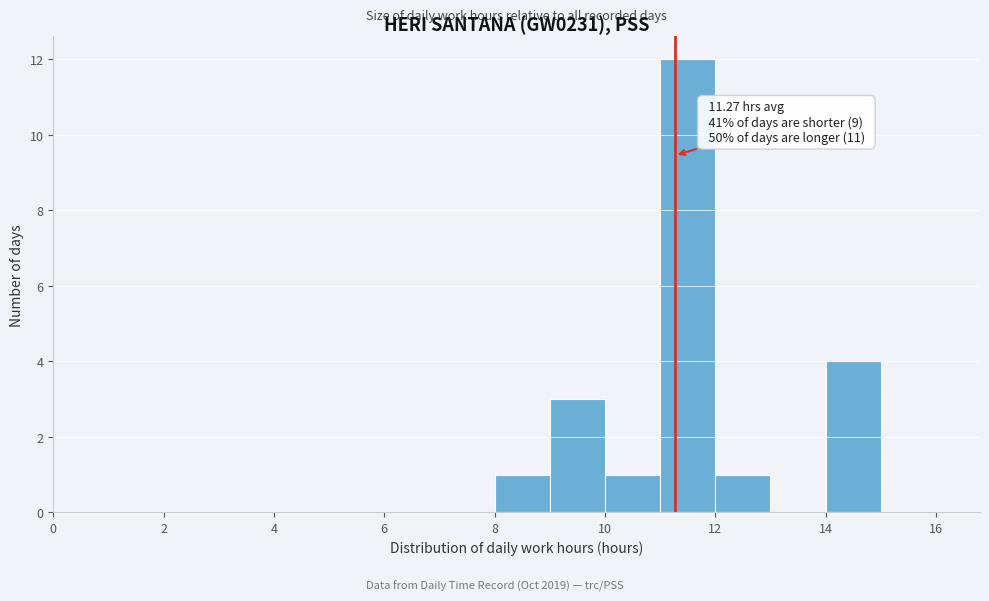

Which range on the x-axis has the tallest bar?

11 to 12